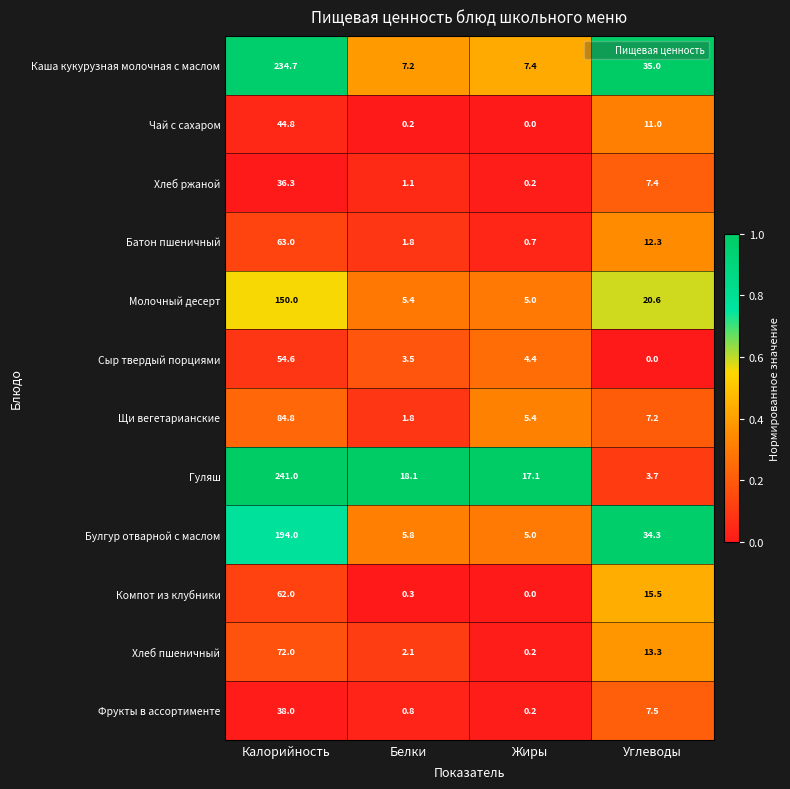

What value does the Компот из клубники series have at Углеводы?

15.5